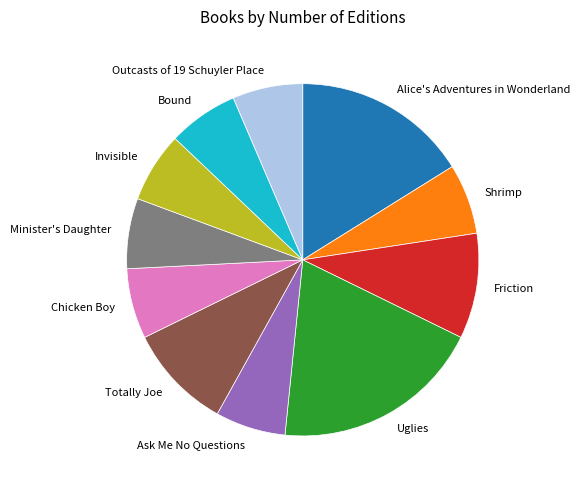

Is it true that Friction is 23% of the pie?

False